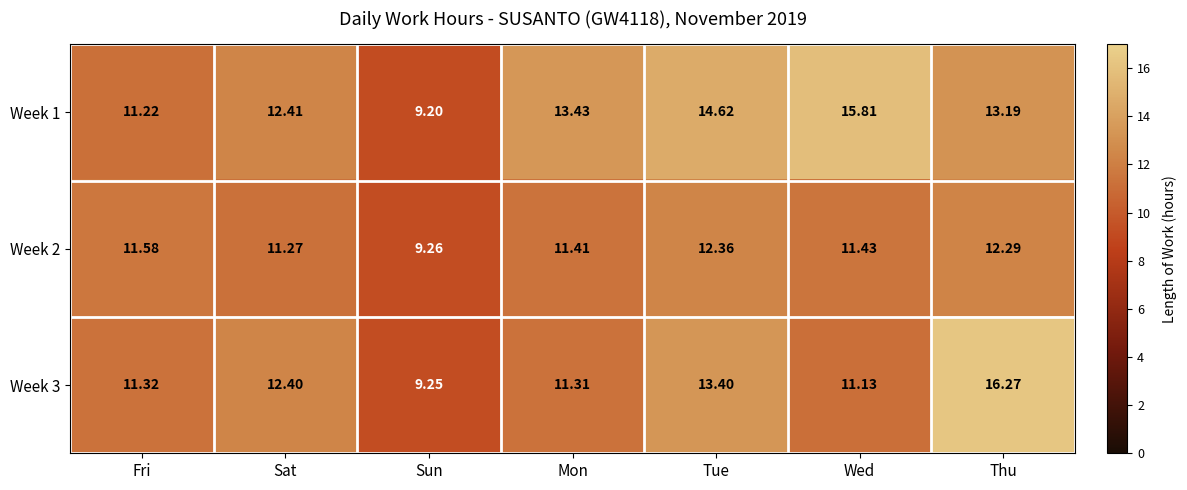

Where is Week 2 nearest to the value 10?

Sun